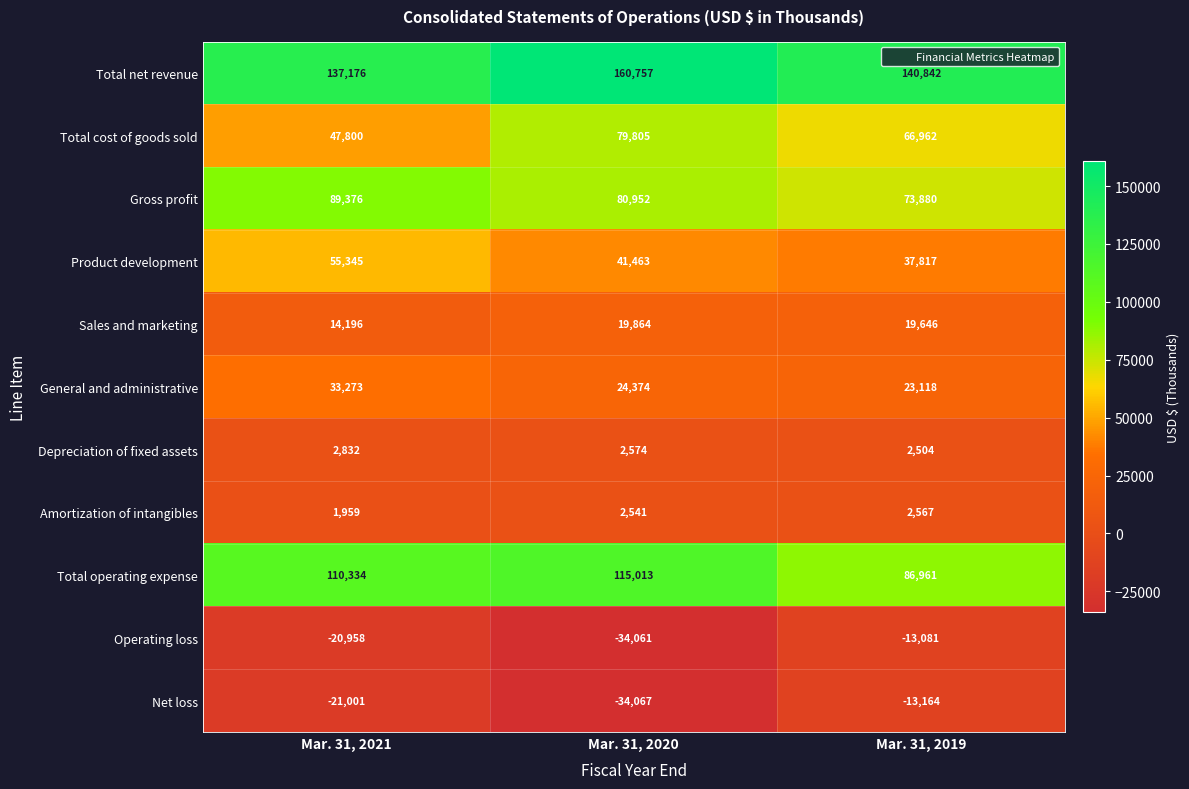

What is the difference between the maximum and minimum values in the Sales and marketing series?

5668